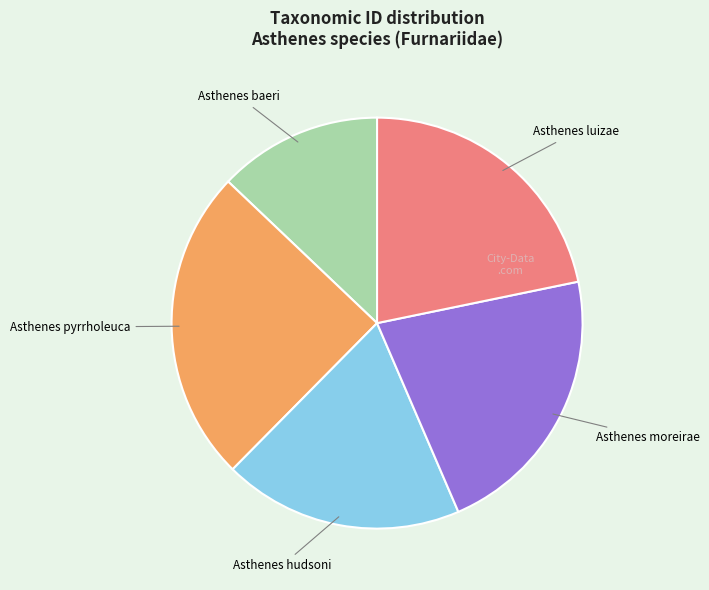

Is there a majority slice in this chart?

No